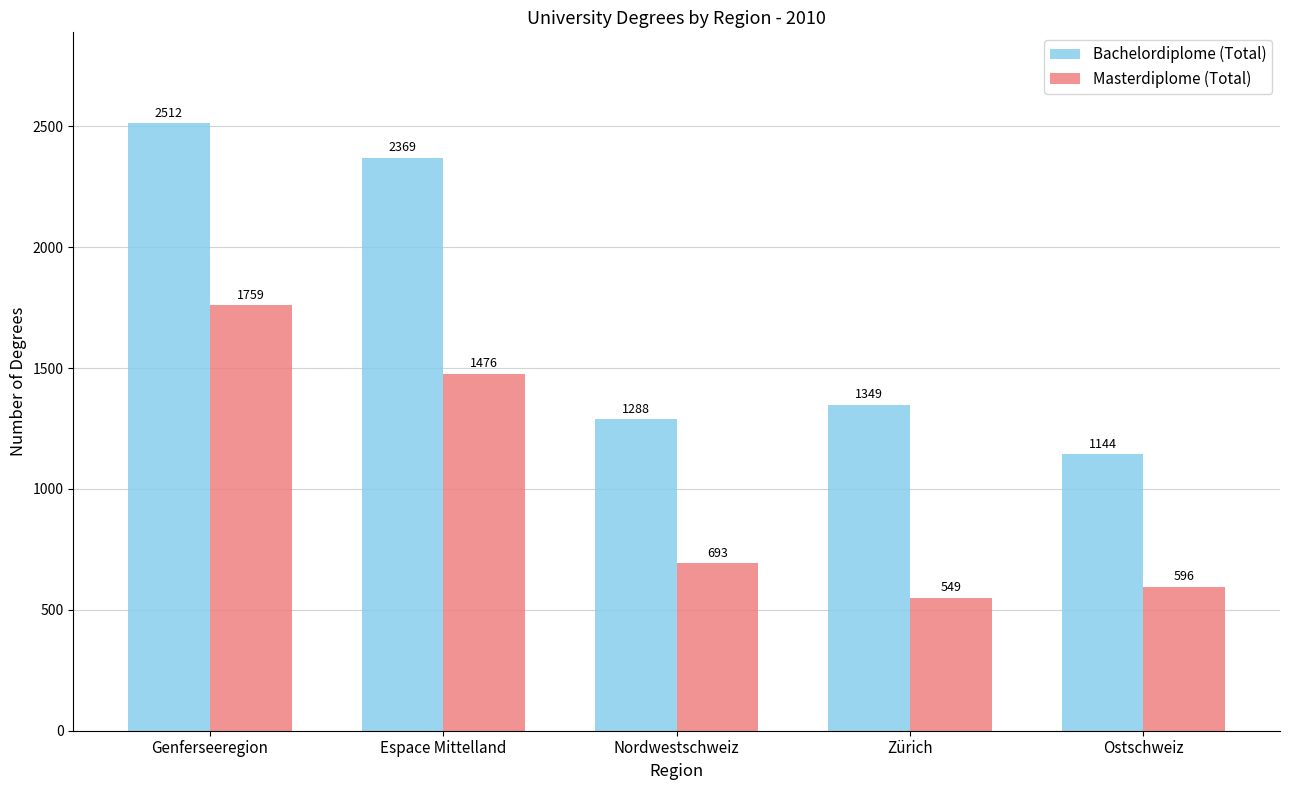

What is the maximum value shown in the chart?

2512